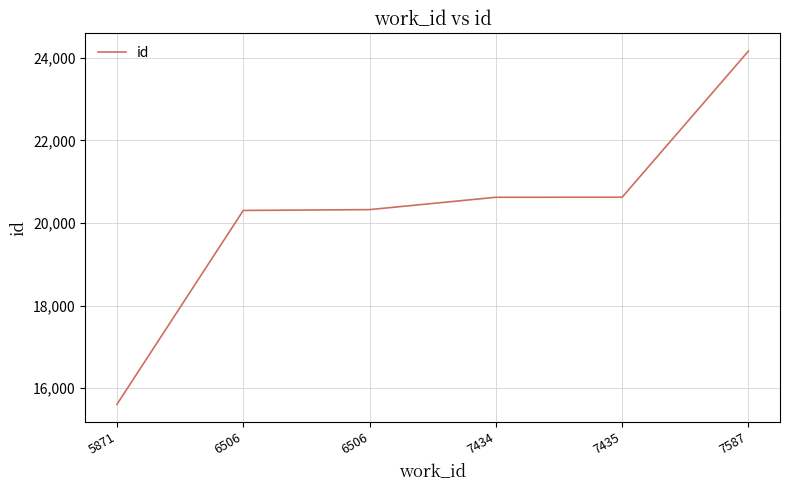

How many lines are shown in the chart?

1